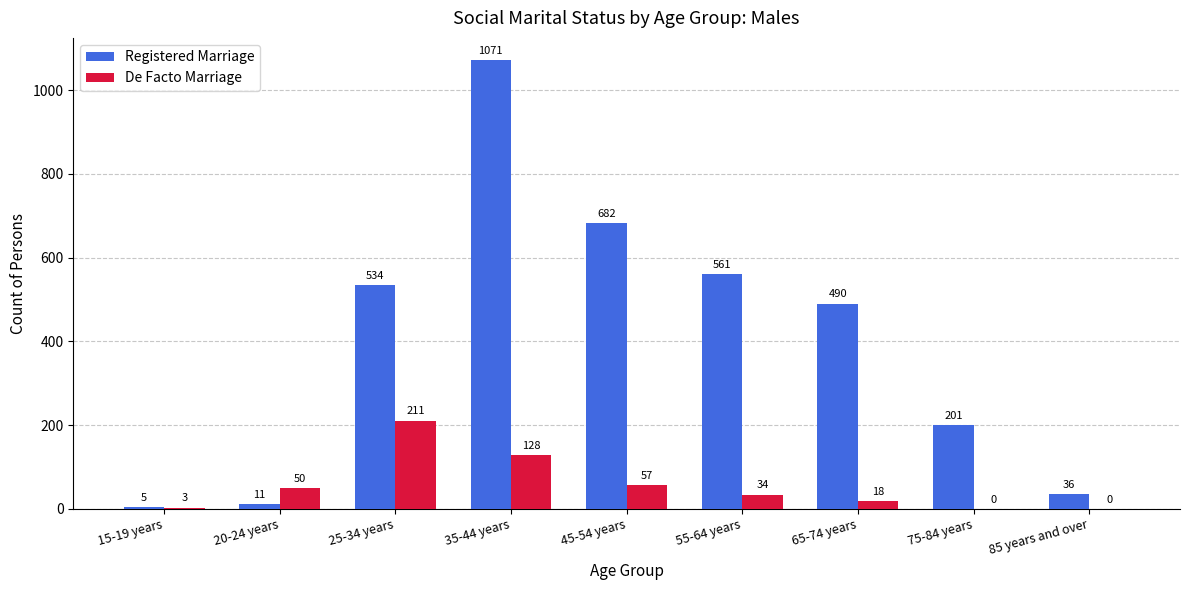

At which category is the sum across all series the highest?

35-44 years